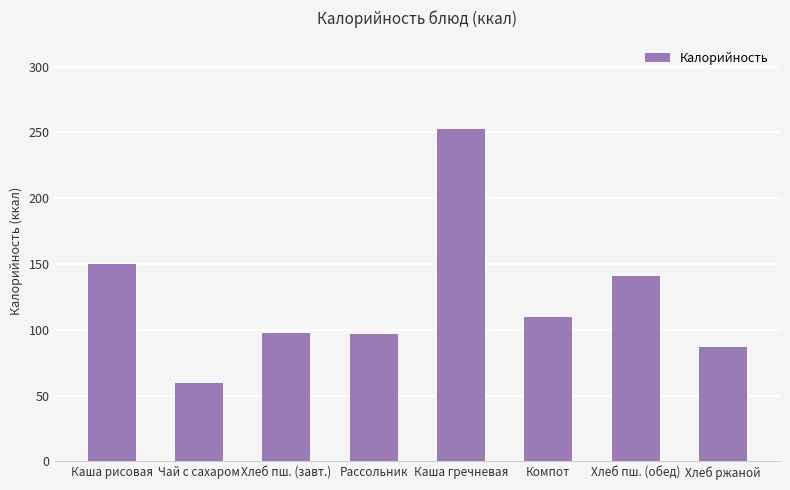

Count the number of data series in this chart.

1